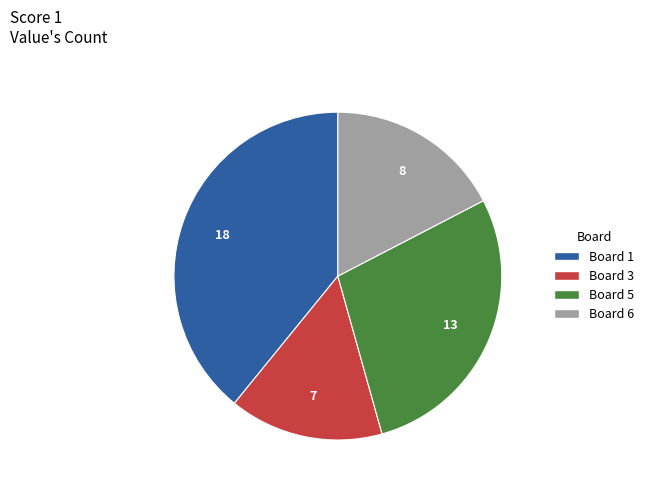

How many segments does this pie chart have?

4